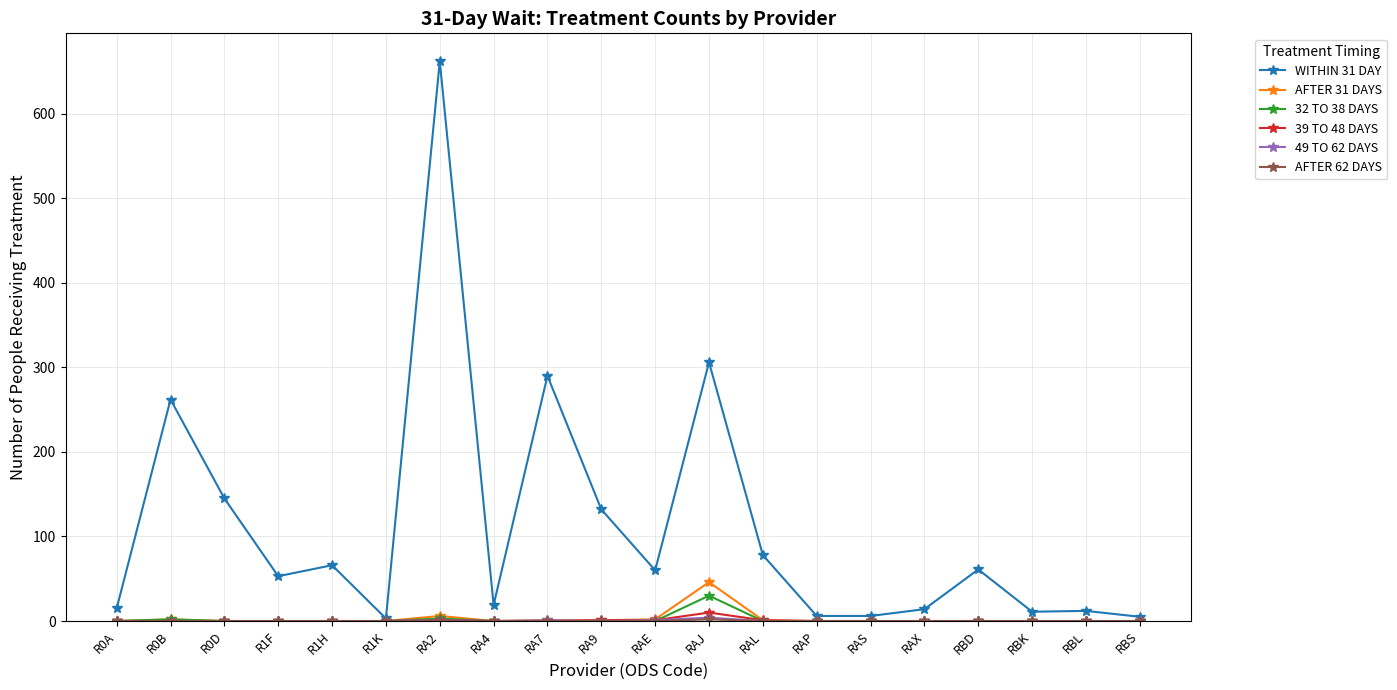

Which category has the highest value in the 32 TO 38 DAYS series?

RAJ